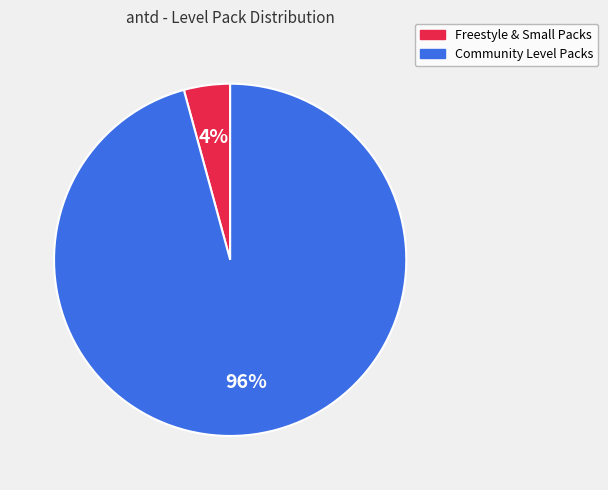

To the nearest percent, what is the difference between the largest and smallest slice percentages?

92%